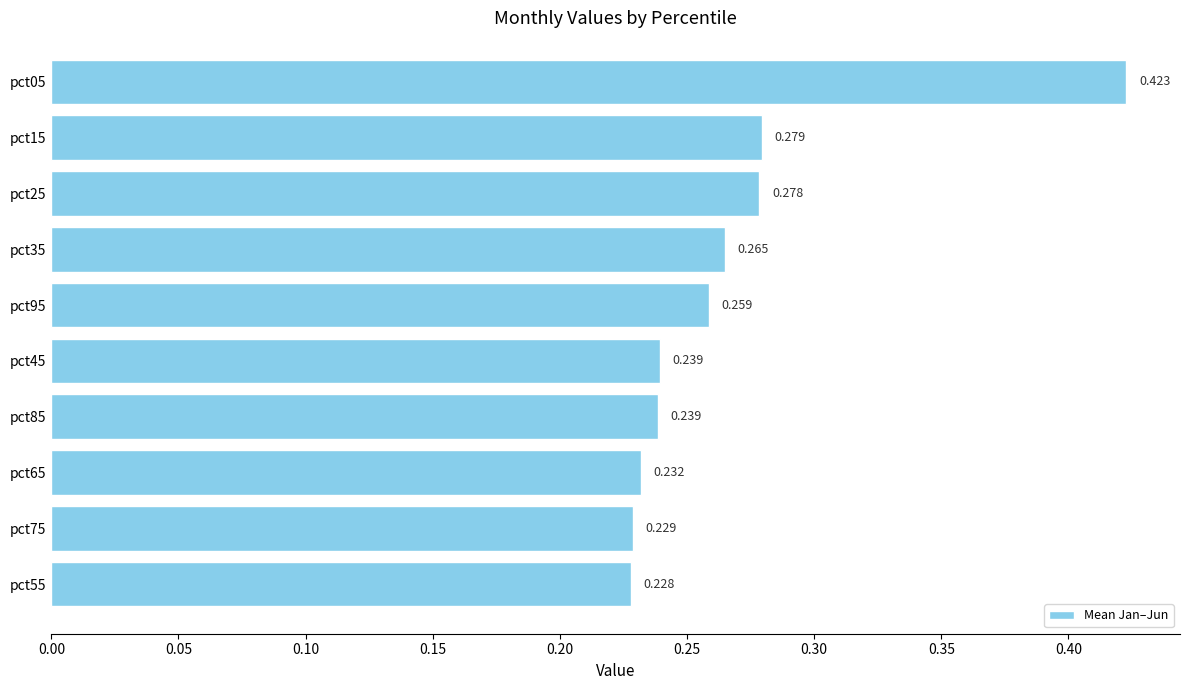

Count the number of categories in the chart.

10